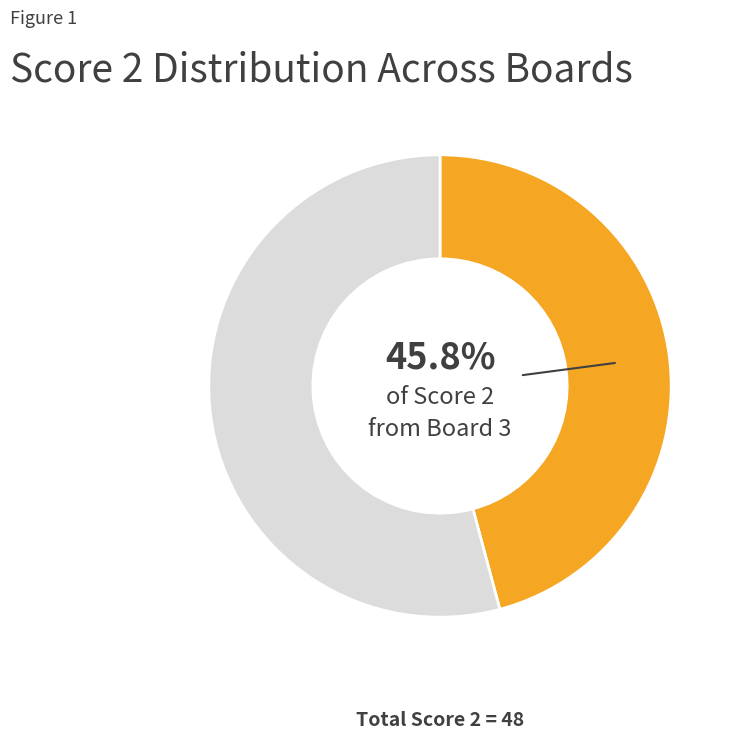

Is there any slice that represents more than half of the pie?

Yes